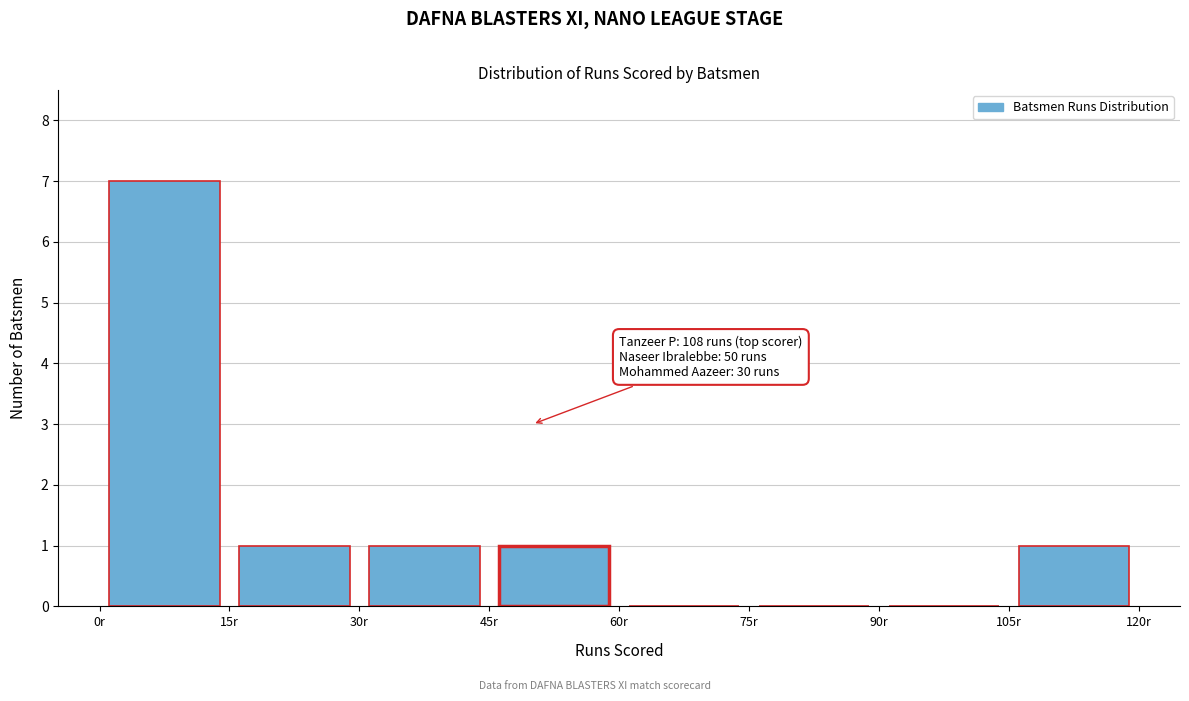

Which range on the x-axis has the tallest bar?

0 to 15